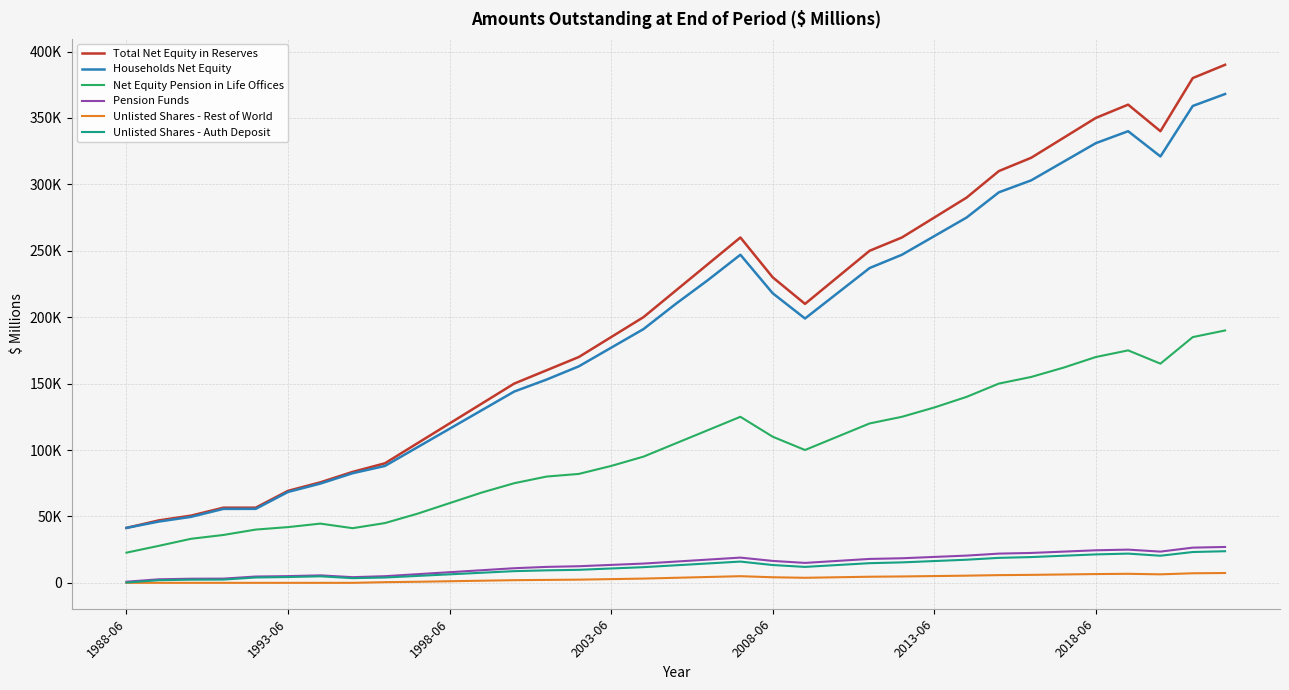

Does the chart display data point markers on the line(s)?

No